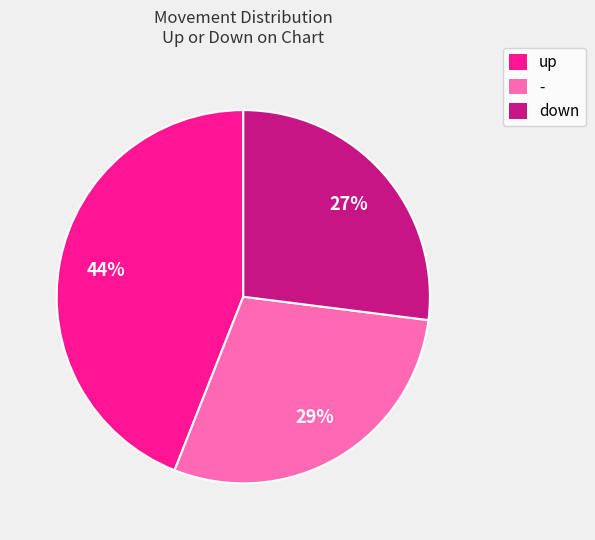

Does up account for over 50% of the chart?

No